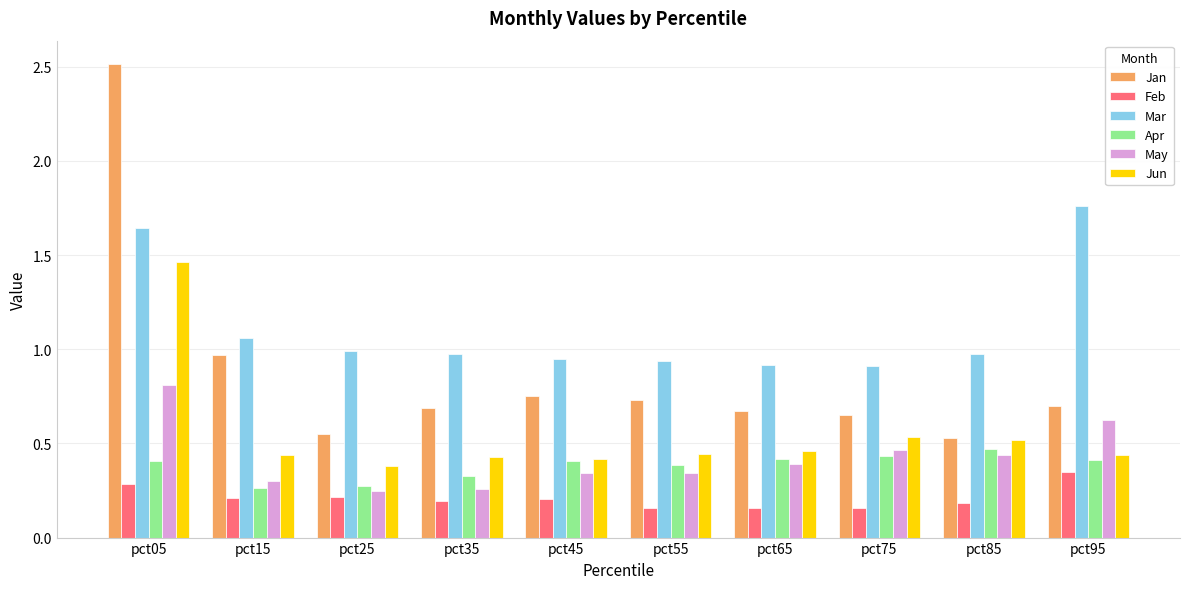

Which series has the largest total across all categories?

Mar